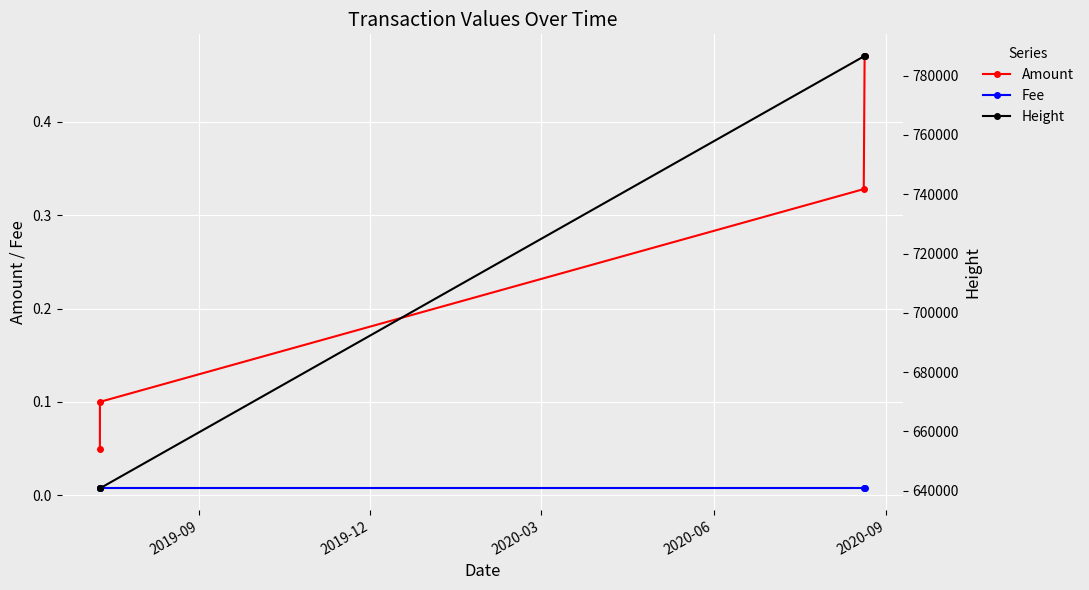

True or false: Amount has more than 1 interior local peaks.

False